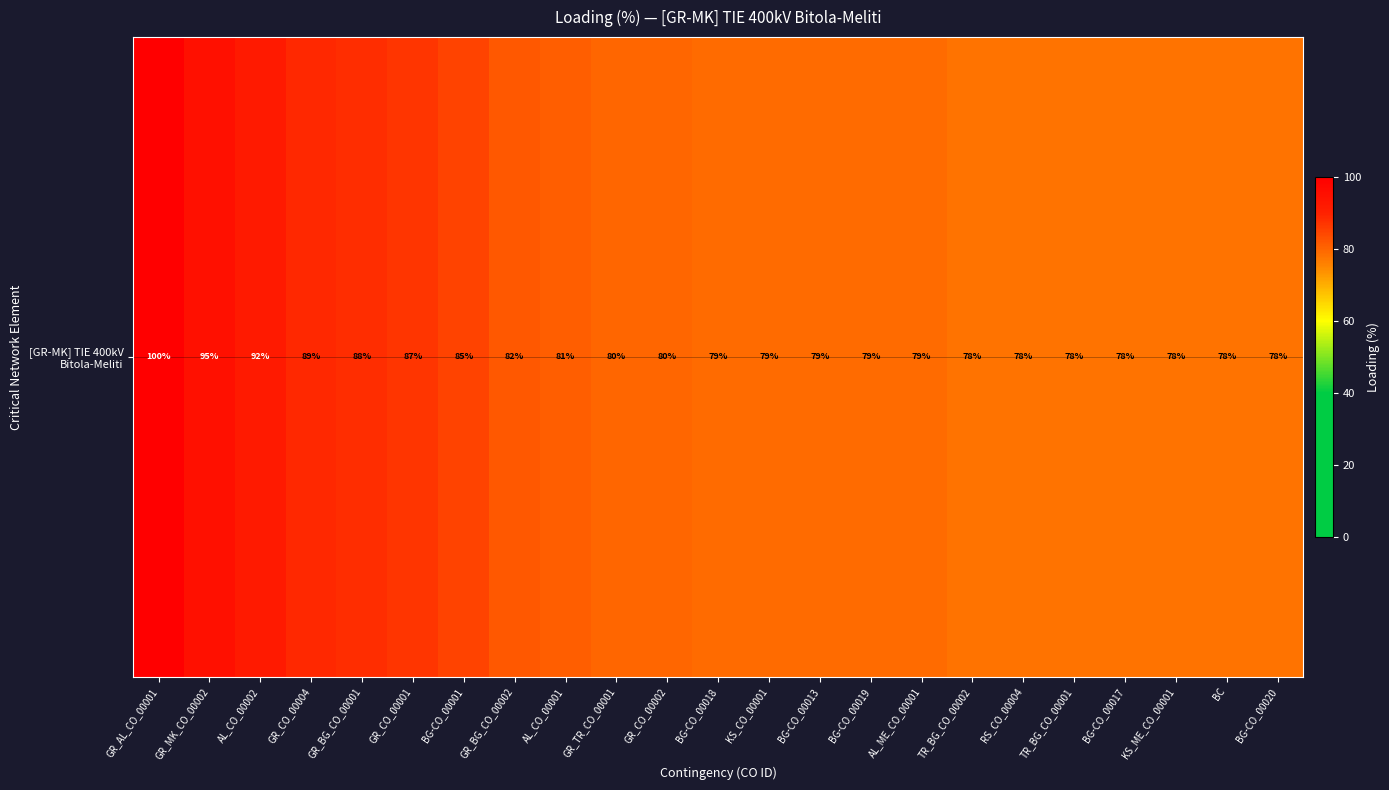

Reading right to left, transcribe all the data shown in this chart.

BG-CO_00020=78	BC=78	KS_ME_CO_00001=78	BG-CO_00017=78	TR_BG_CO_00001=78	RS_CO_00004=78	TR_BG_CO_00002=78	AL_ME_CO_00001=79	BG-CO_00019=79	BG-CO_00013=79	KS_CO_00001=79	BG-CO_00018=79	GR_CO_00002=80	GR_TR_CO_00001=80	AL_CO_00001=81	GR_BG_CO_00002=82	BG-CO_00001=85	GR_CO_00001=87	GR_BG_CO_00001=88	GR_CO_00004=89	AL_CO_00002=92	GR_MK_CO_00002=95	GR_AL_CO_00001=100